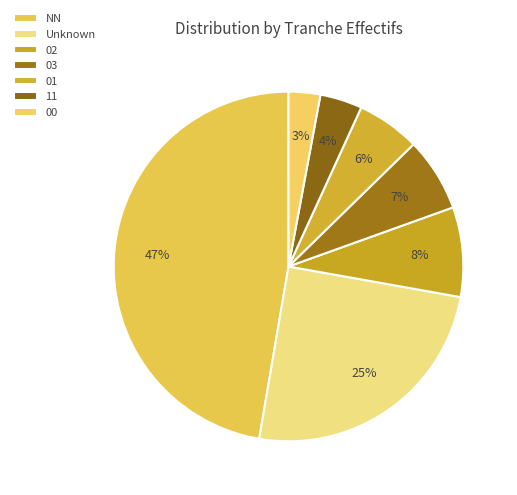

How many segments does this pie chart have?

7